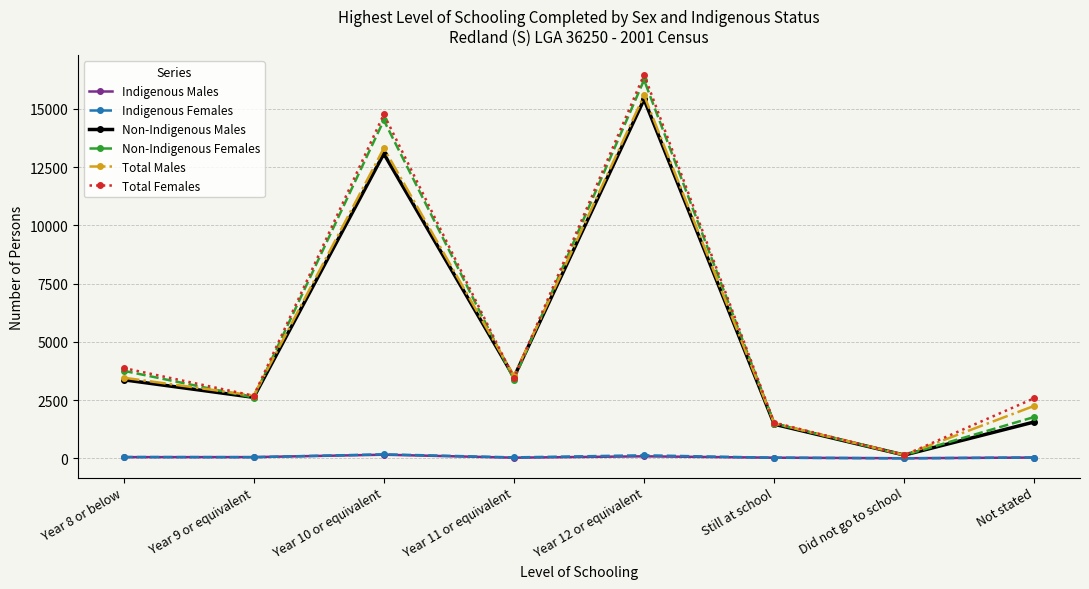

True or false: Total Males has more than 1 interior local peaks.

True